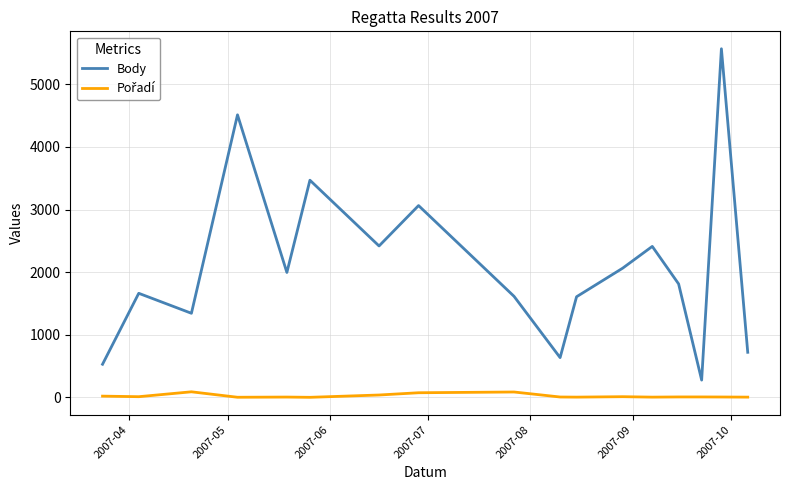

What is the maximum value shown in the chart?

5568